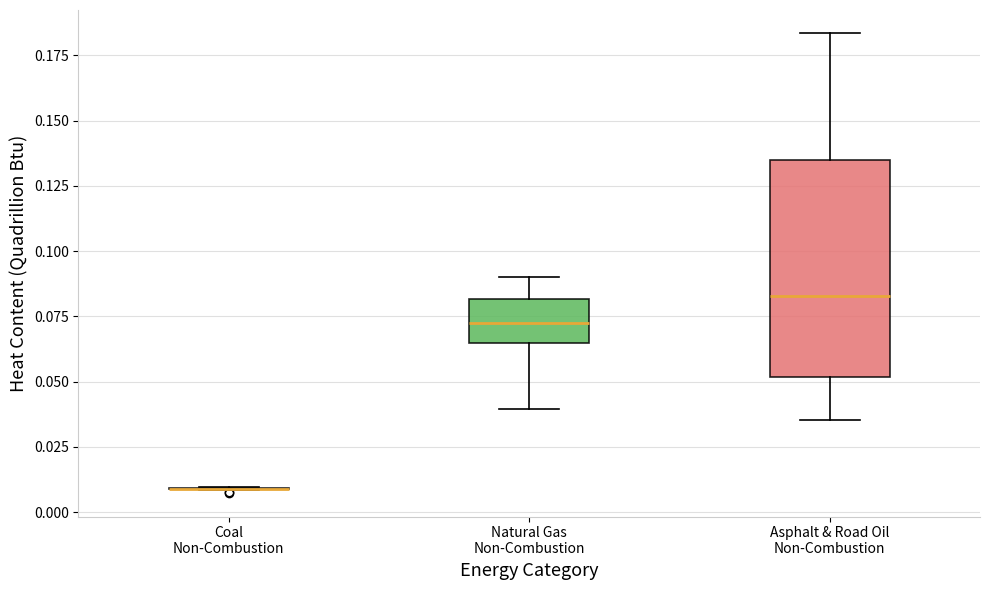

Comparing the boxes themselves (not the whiskers), which one is the tallest?

Asphalt & Road Oil Non-Combustion